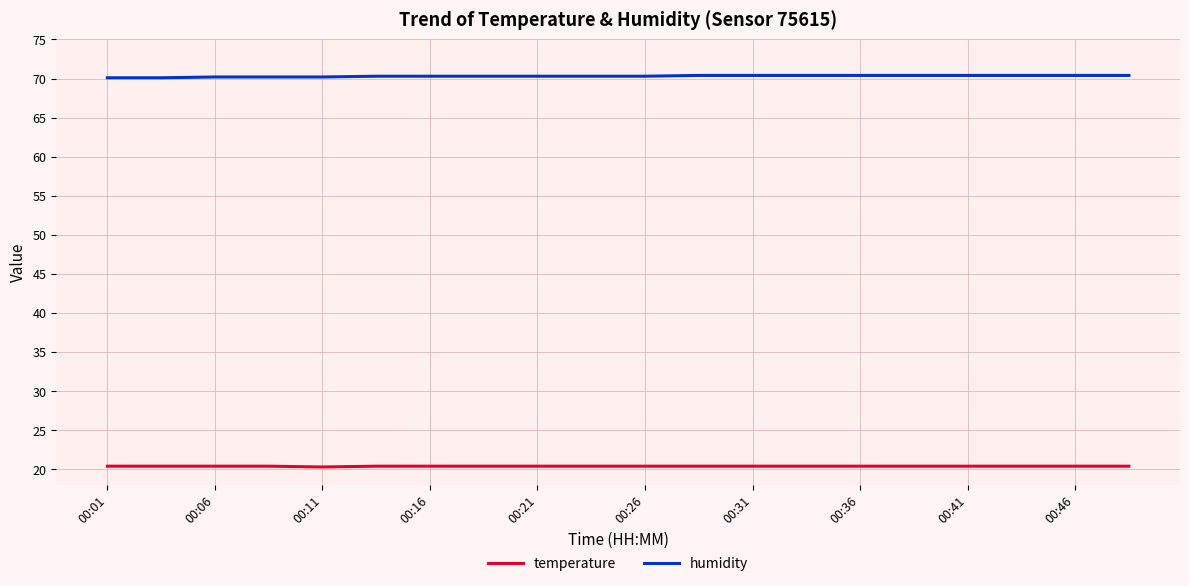

Is this an area chart (filled region under the line)?

No